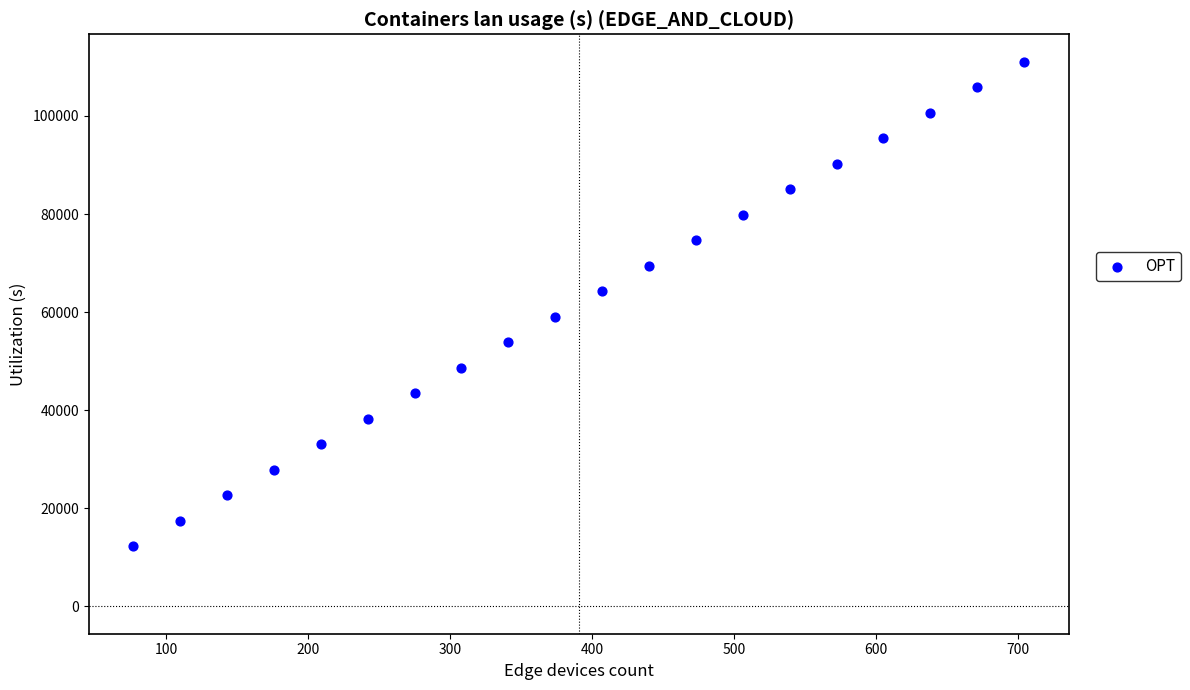

What is the range of Y values (max minus min)?

98800